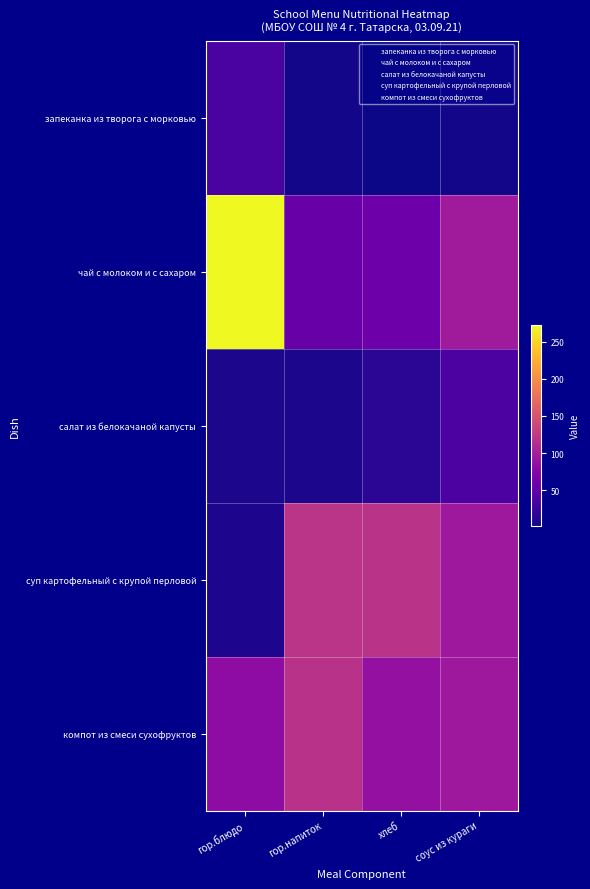

Rank the series at гор.блюдо from highest to lowest value.

чай с молоком и с сахаром, компот из смеси сухофруктов, запеканка из творога с морковью, суп картофельный с крупой перловой, салат из белокачаной капусты